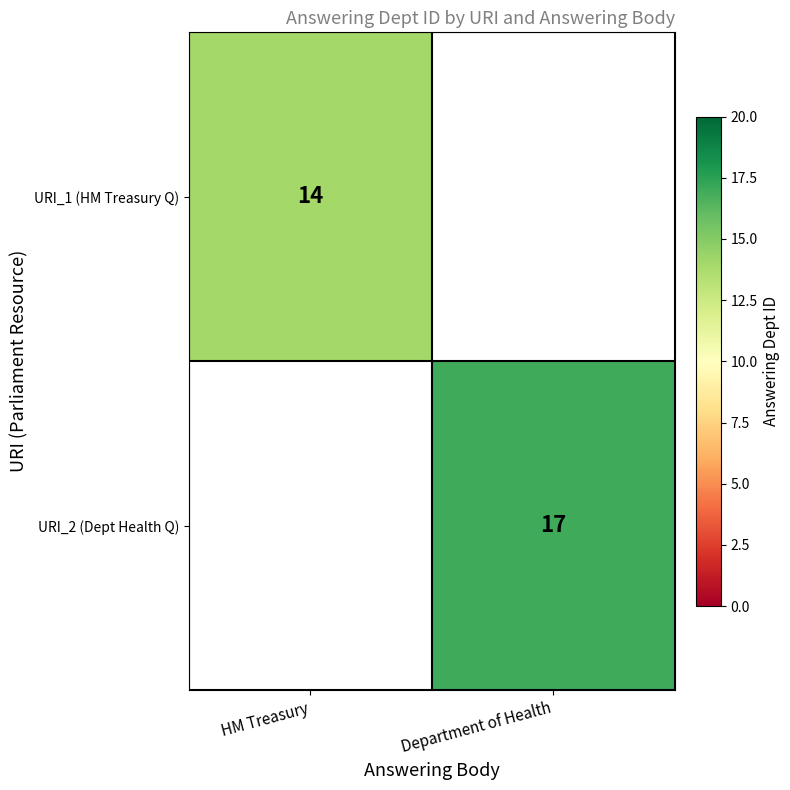

At which category is the sum across all series the highest?

Department of Health